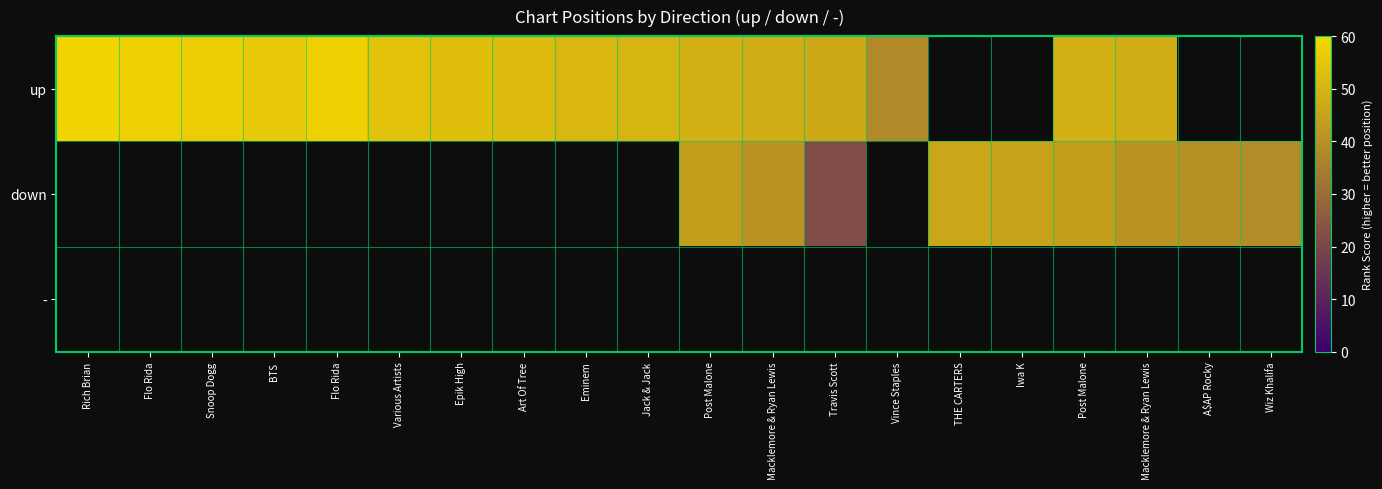

The up series shows 85.5 at Jack & Jack. True or false?

False